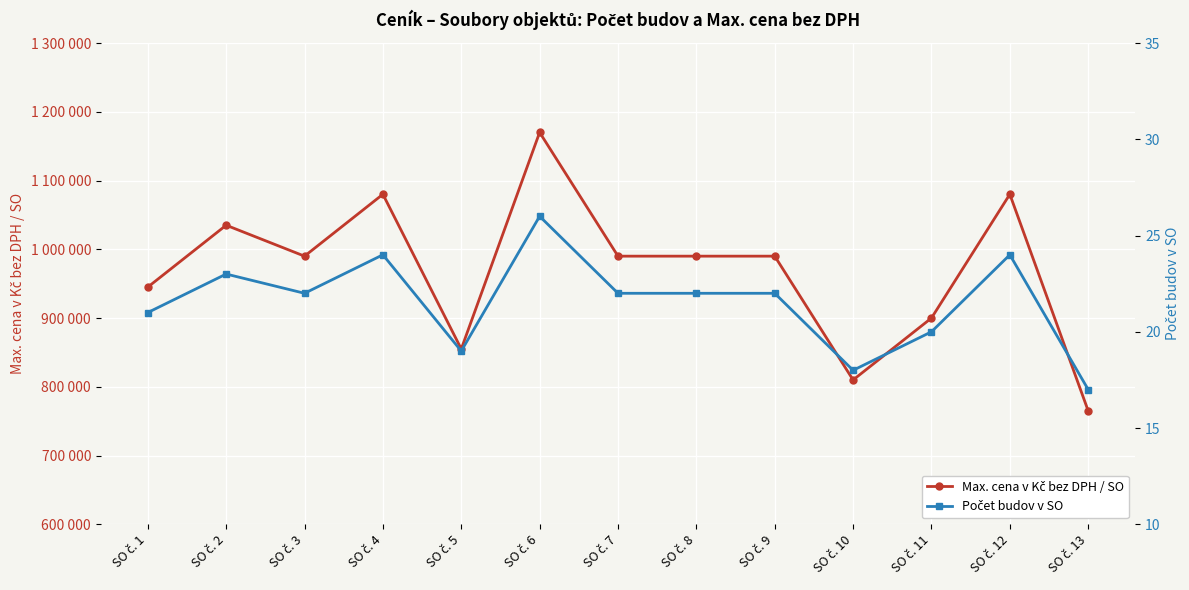

Reading right to left, what are all the values shown in this chart?

Max. cena v Kč bez DPH / SO: 765000	1080000	900000	810000	990000	990000	990000	1170000	855000	1080000	990000	1035000	945000
Počet budov v SO: 17	24	20	18	22	22	22	26	19	24	22	23	21